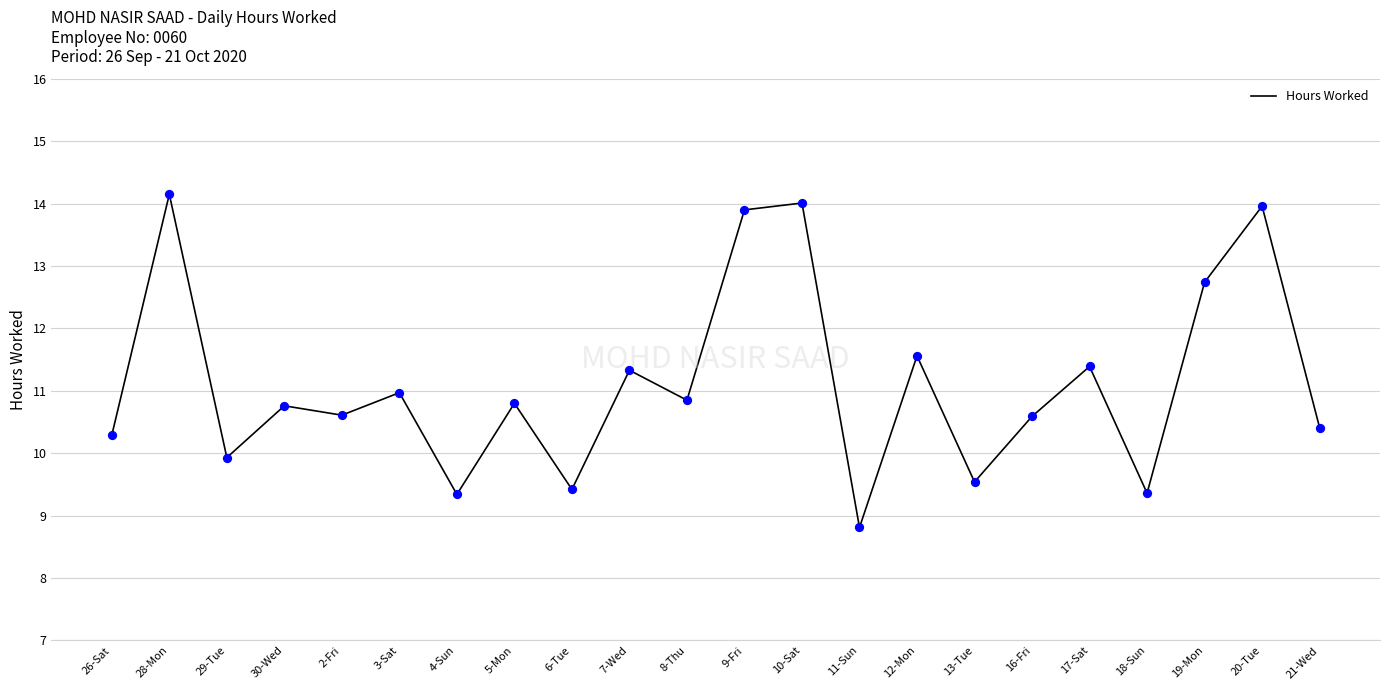

Approximately how many times larger is the value at 20-Tue compared to 21-Wed?

1.3